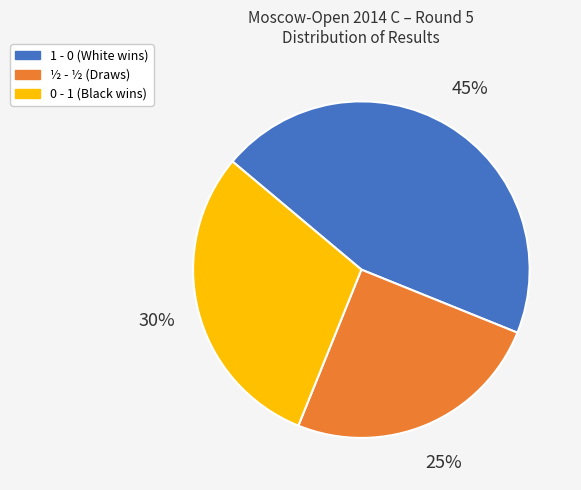

Do 0 - 1 and 1 - 0 together represent more than half of the pie?

Yes